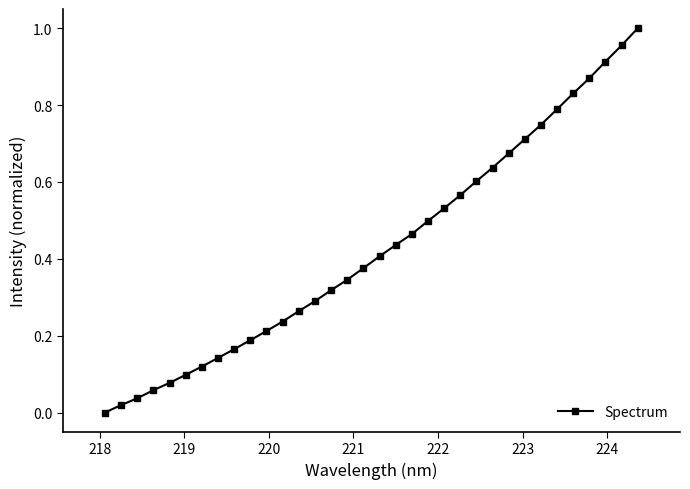

How many data points does each series have?

34